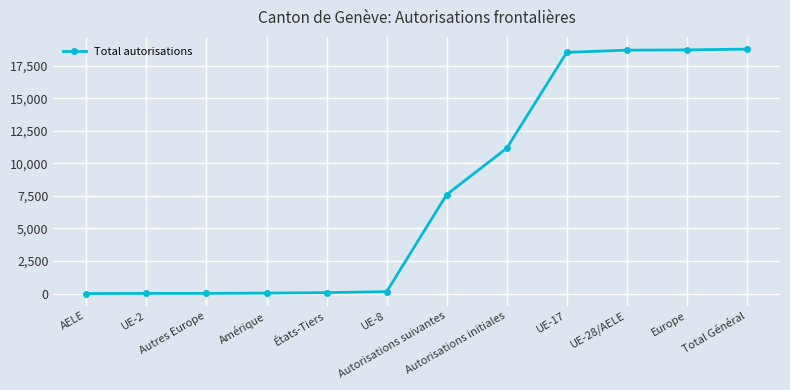

What is the label of the 1st point from the left?

AELE